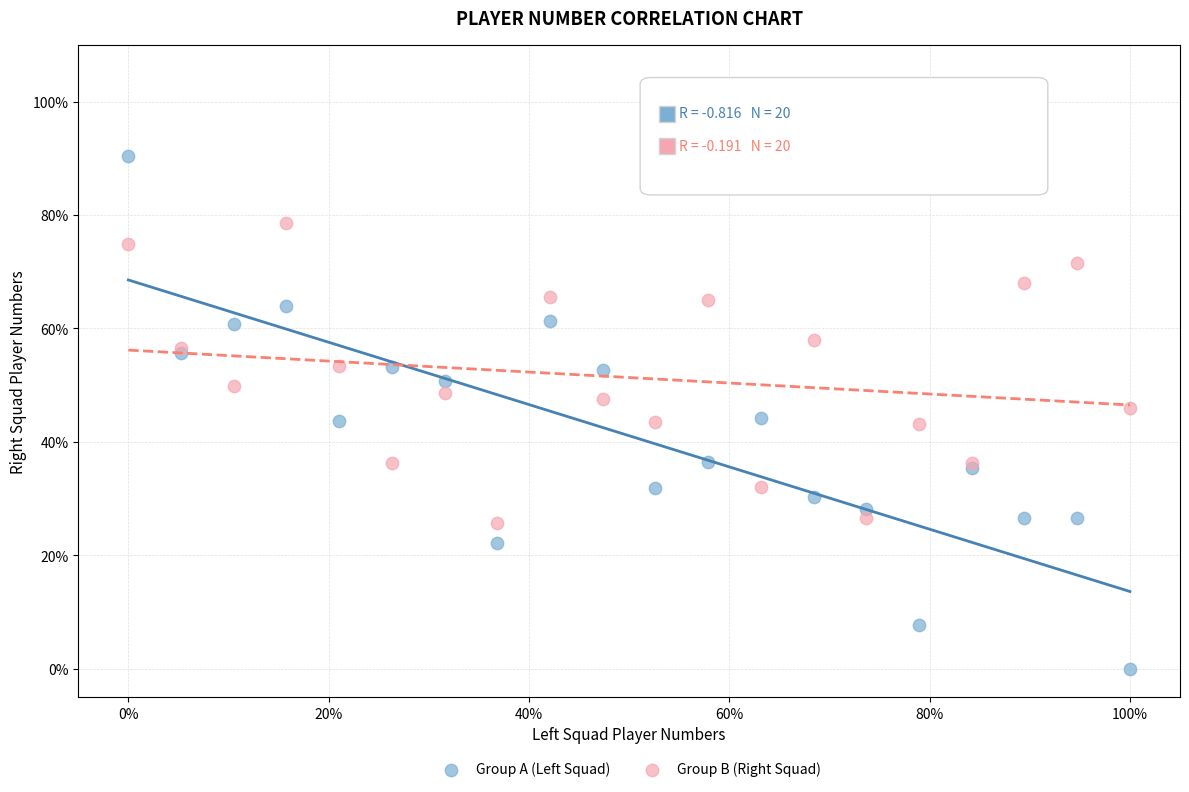

Which series contains the lowest Y value?

Group A (Left Squad)